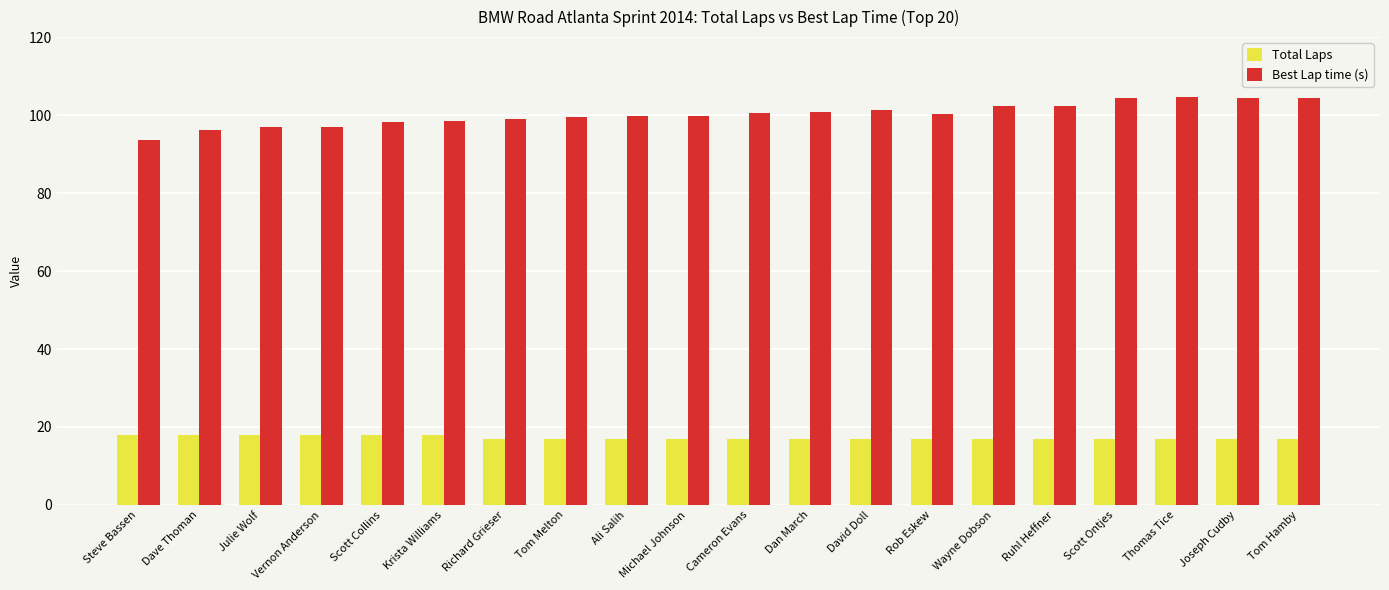

Is the value of Total Laps at Cameron Evans greater than the value of Best Lap time (s) at David Doll?

No